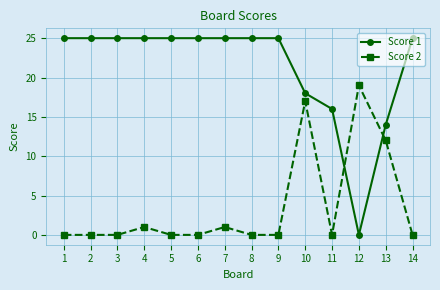

Which series has the largest total across all categories?

Score 1